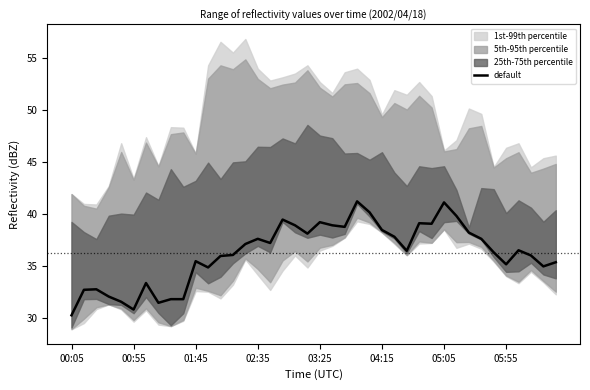

The value at 29 is 39.0. True or false?

True